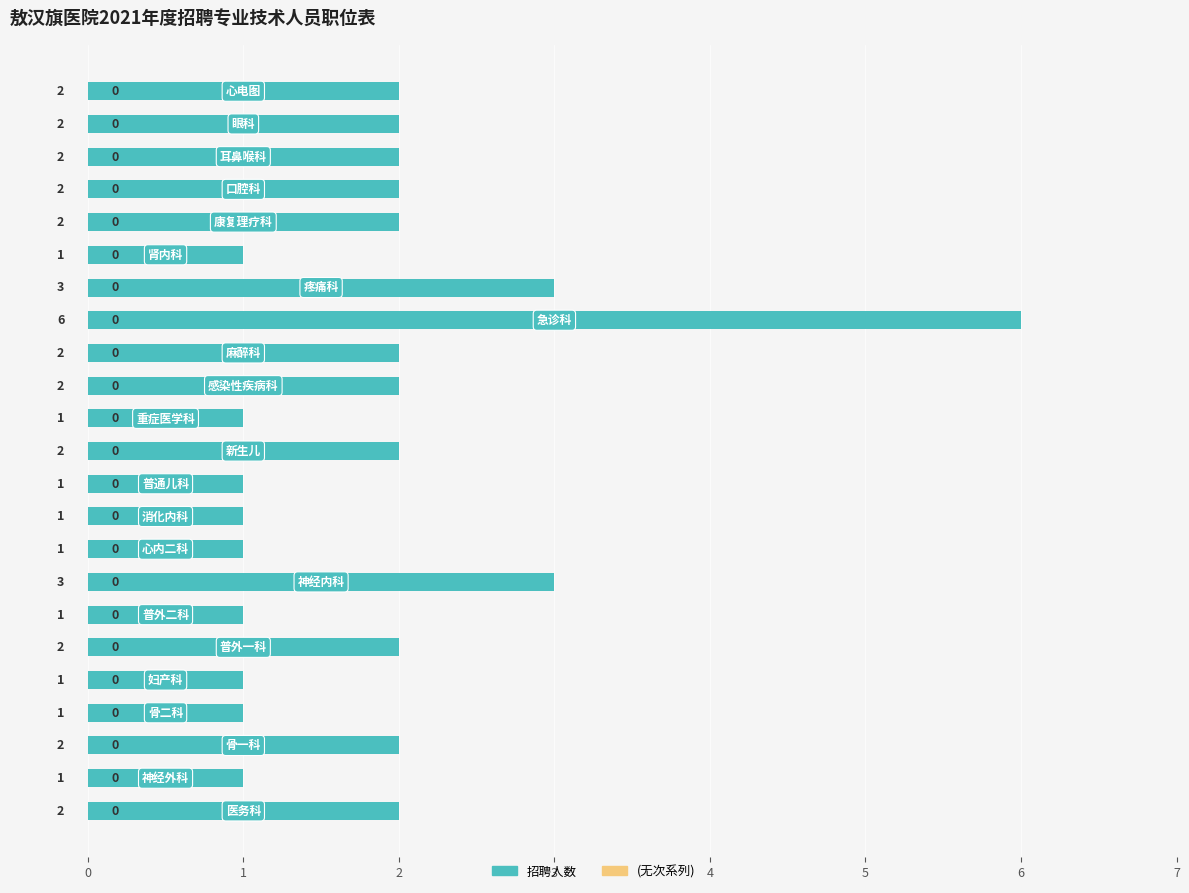

What is the sum of all values?

43